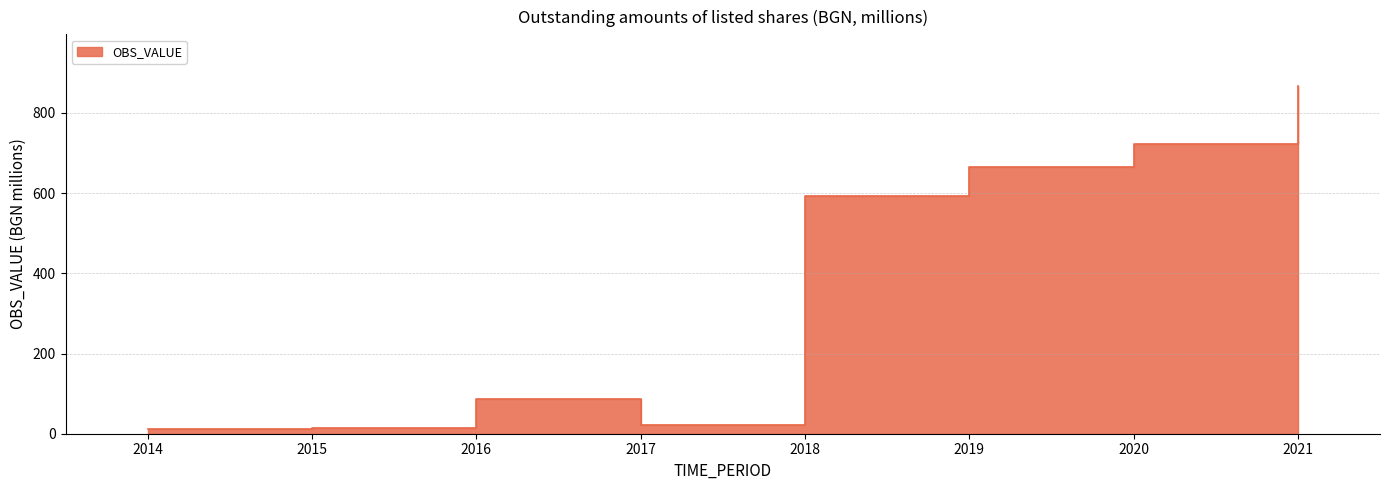

Which category has the lowest value across all series?

2014